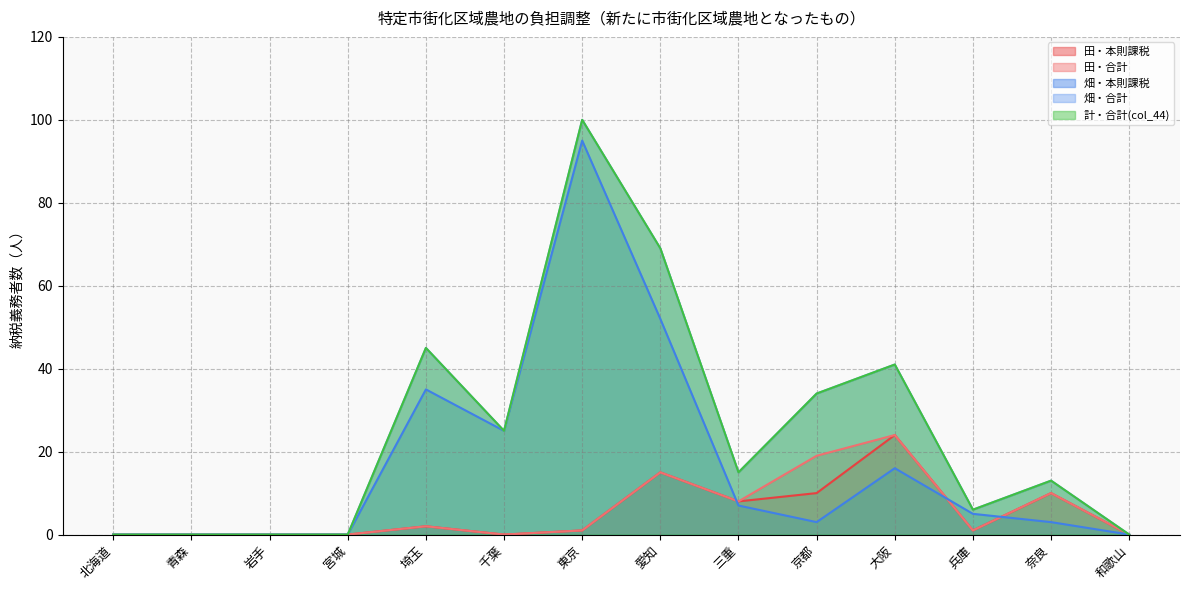

What are all the series names shown in the legend?

田・本則課税, 田・合計, 畑・本則課税, 畑・合計, 計・合計(col_44)